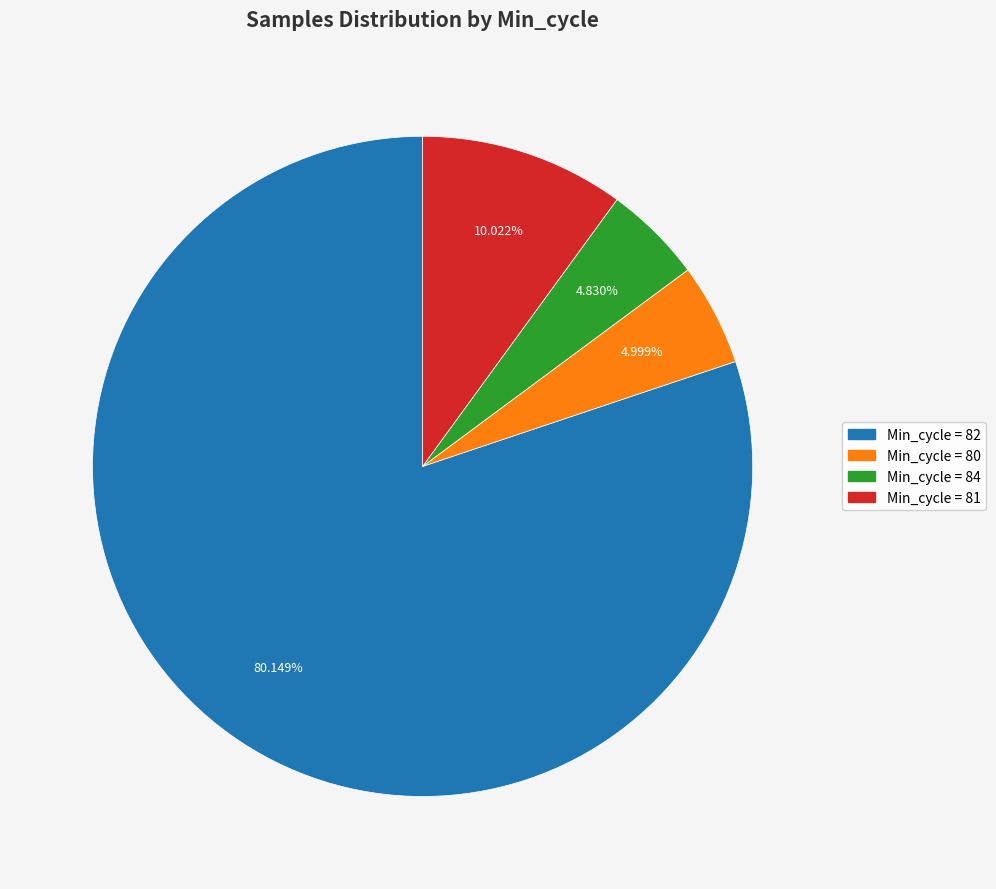

Combined, do Min_cycle = 82 and Min_cycle = 84 account for over 50%?

Yes